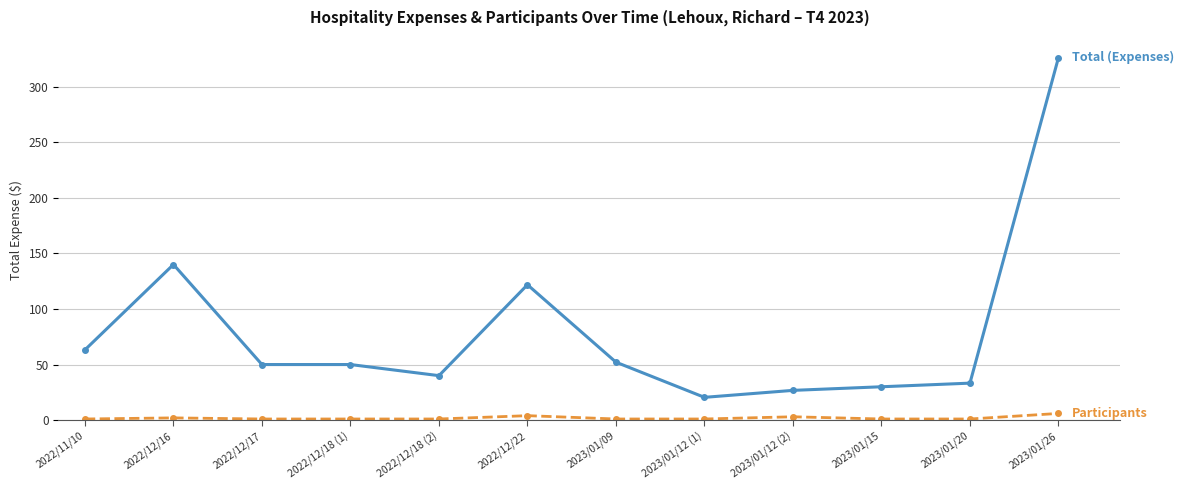

What is the label of the 4th point from the right?

2023/01/12 (2)